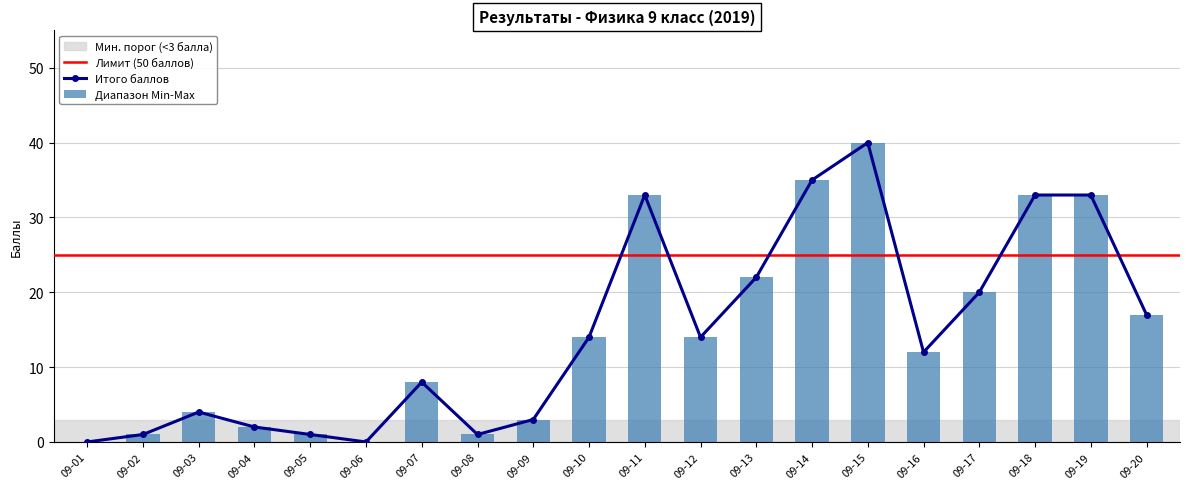

What is the sum of all Диапазон Min-Max values?

293